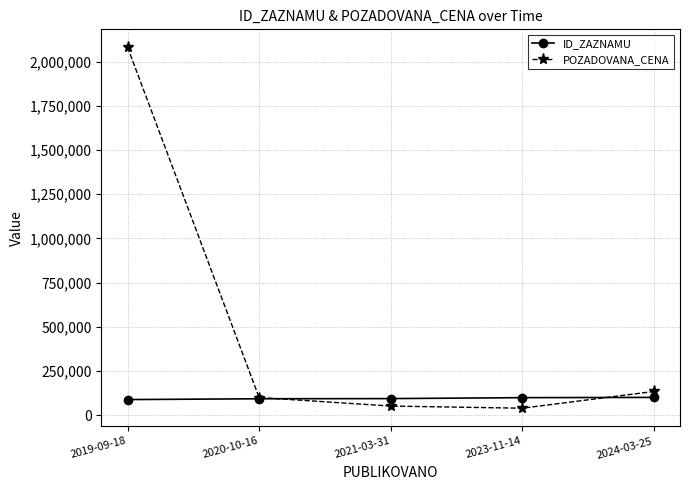

At which category is the sum across all series the highest?

2019-09-18